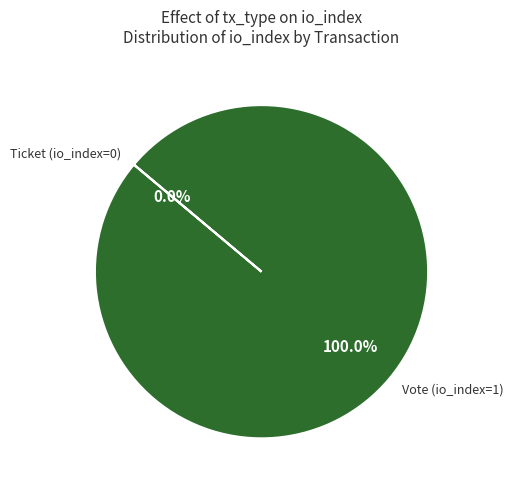

Which slice is the largest?

Vote (io_index=1)